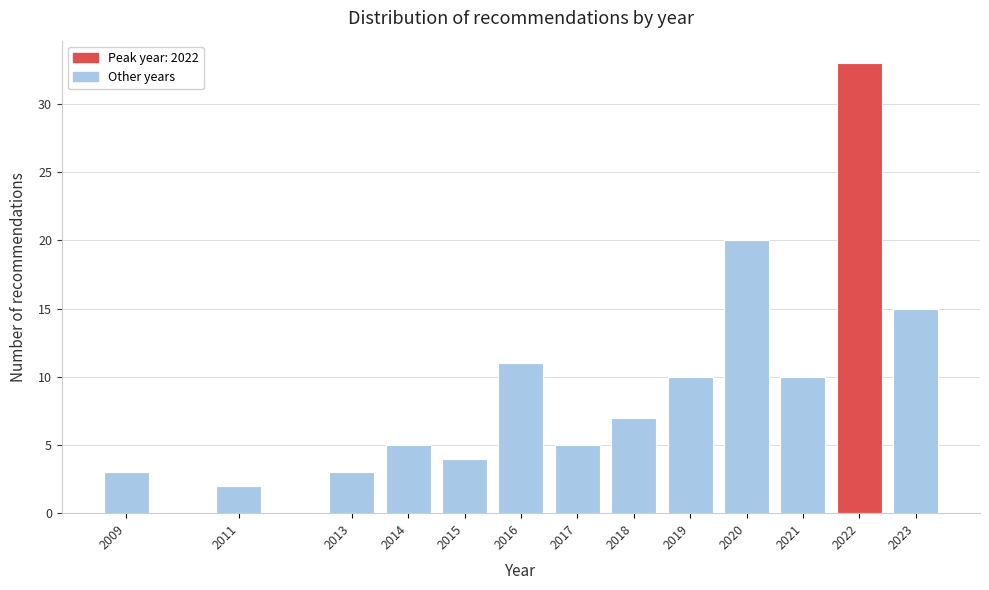

Reading left to right, transcribe all the data shown in this chart.

3	2	3	5	4	11	5	7	10	20	10	33	15